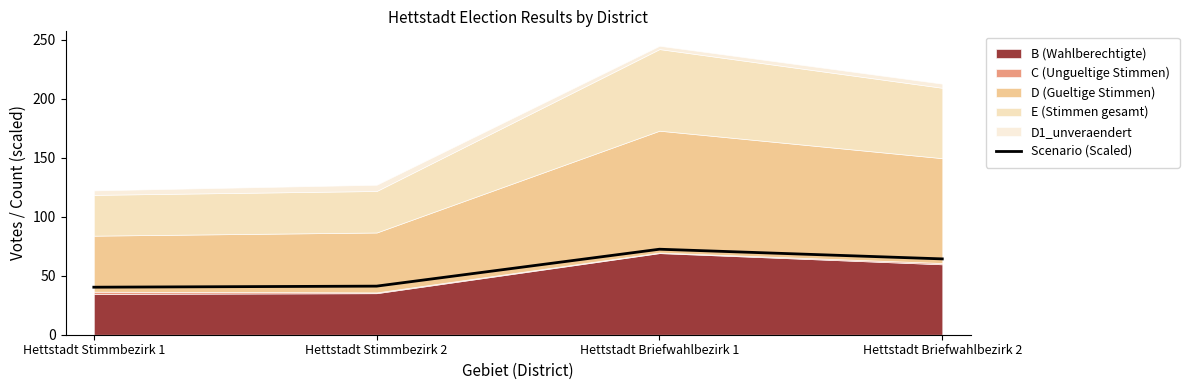

What is the minimum value shown in the chart?

40.3